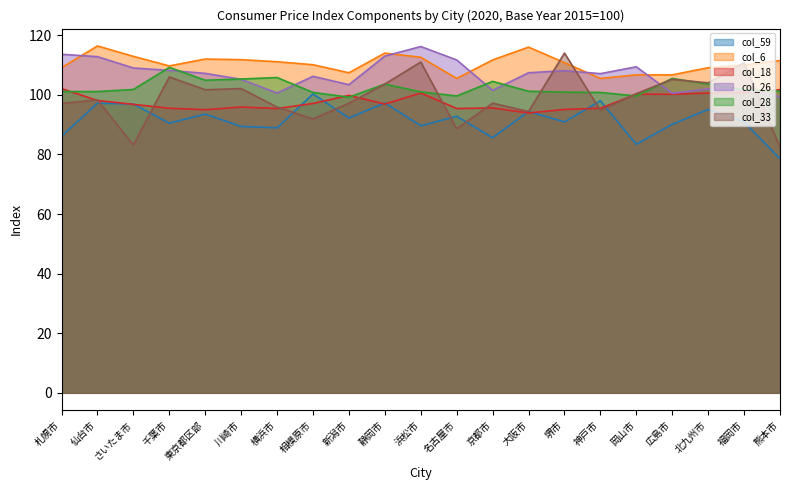

Is it true that col_59 equals 90.5 at 千葉市?

True